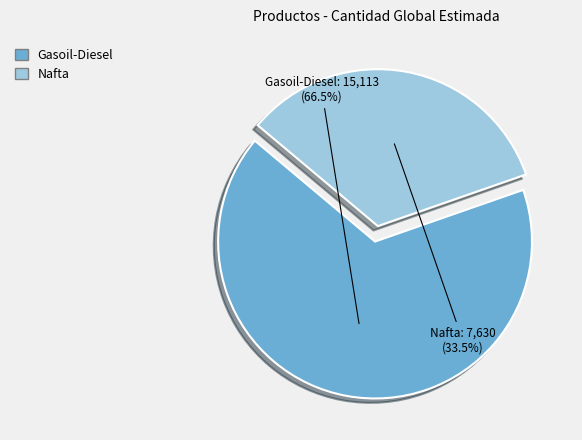

What is the smallest slice in the pie chart?

Nafta